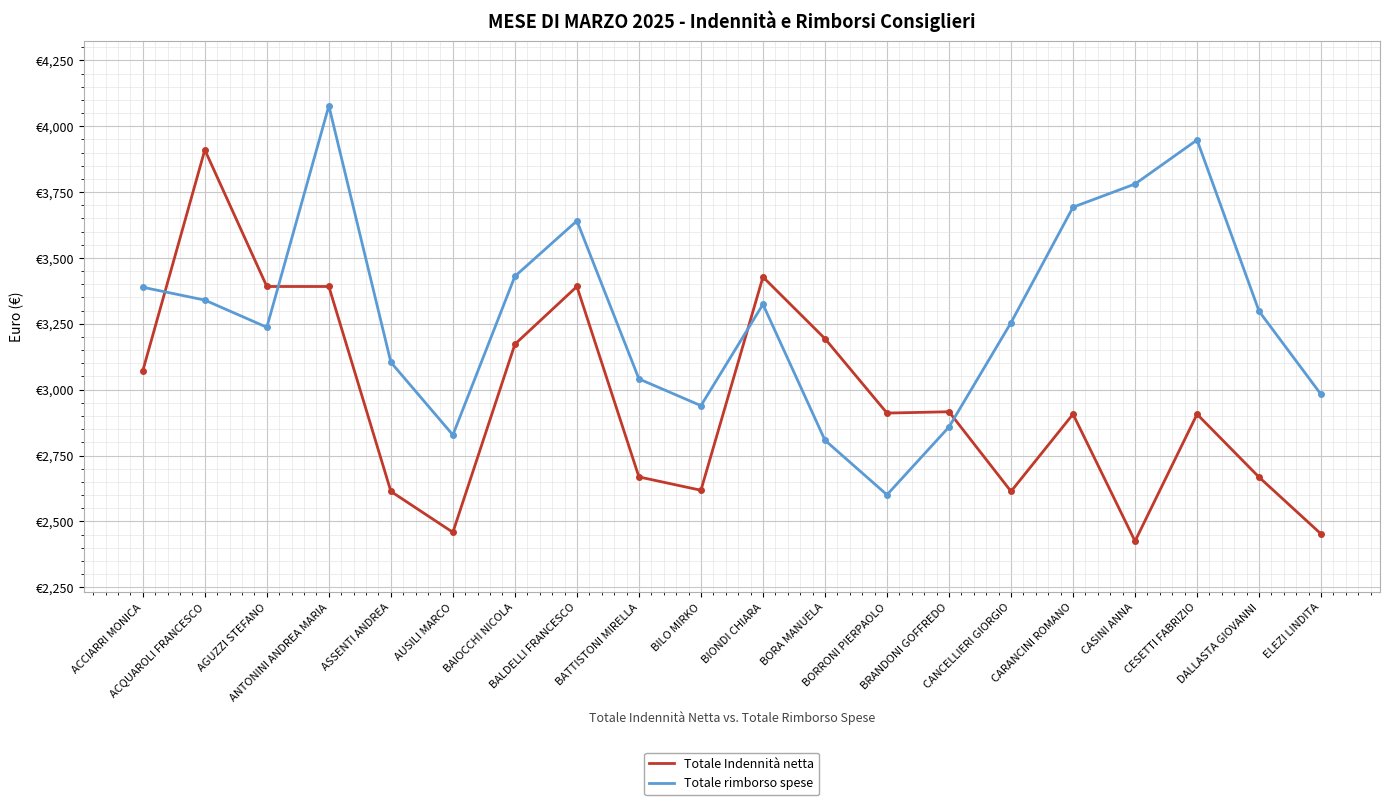

Does the chart have visible grid lines?

Yes